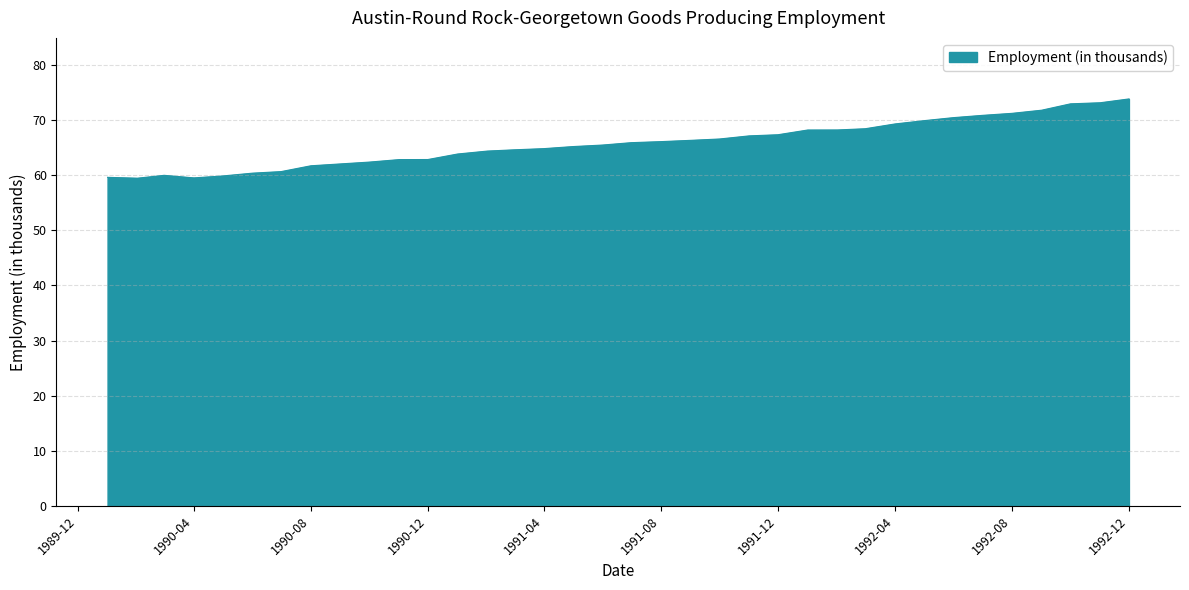

What is the smallest value displayed?

59.4